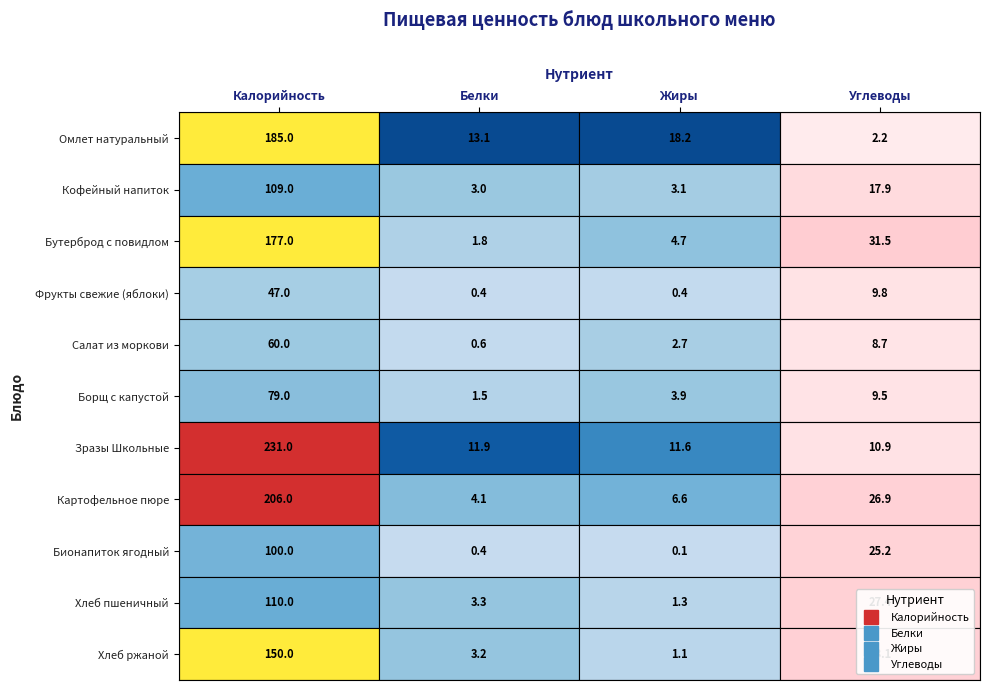

What is the minimum value for Фрукты свежие (яблоки)?

0.4